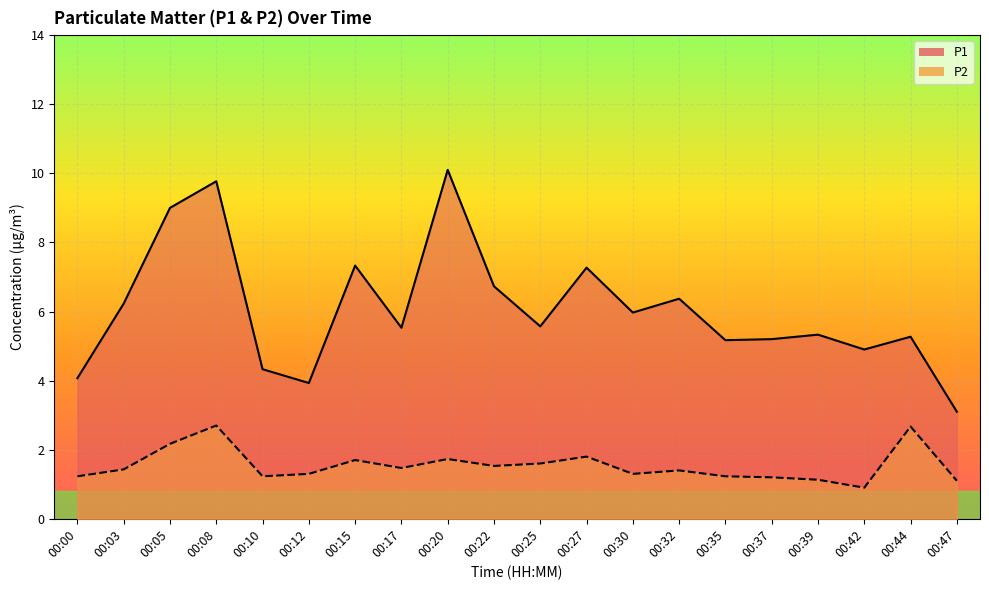

Rank the series by their average value, from highest to lowest.

P1, P2